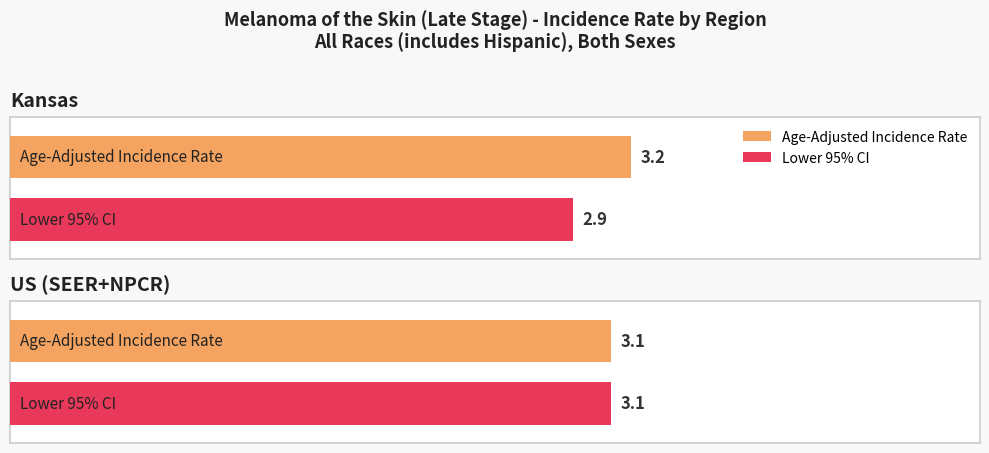

What is the label of the 2nd bar from the right?

Kansas